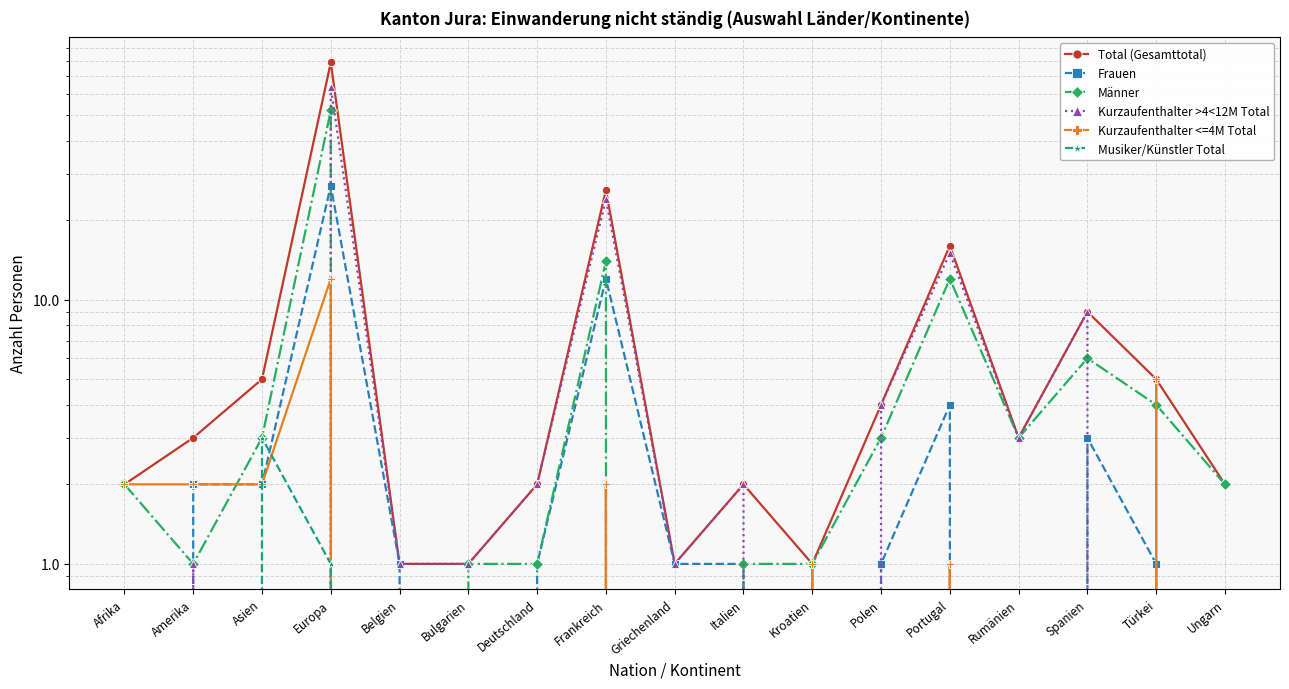

Which series has the largest range (max minus min)?

Total (Gesamttotal)